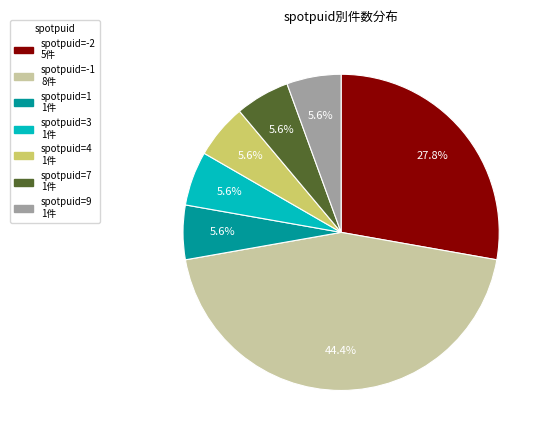

Is there a majority slice in this chart?

No